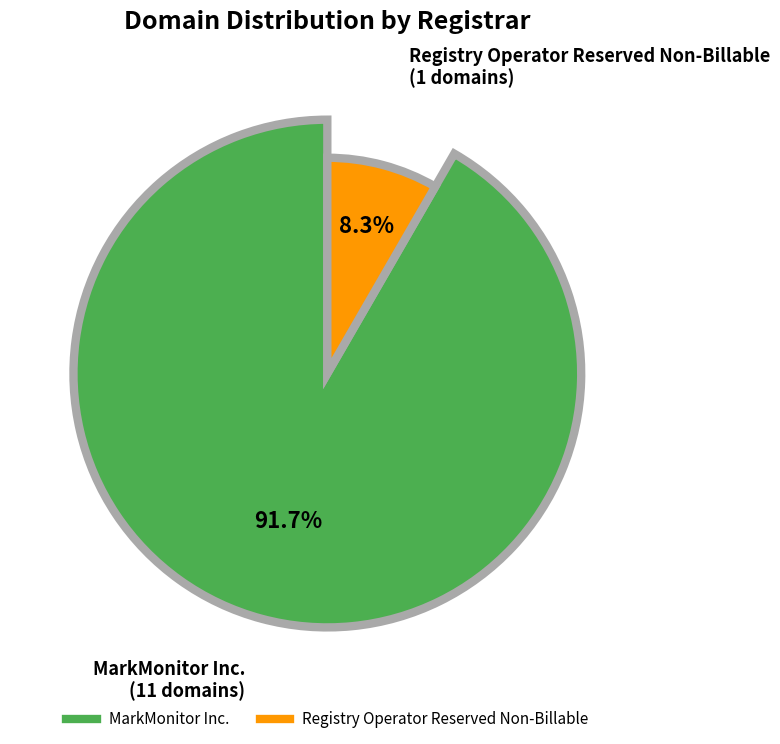

To the nearest percent, what is the combined percentage of Registry Operator Reserved Non-Billable and MarkMonitor Inc.?

100%